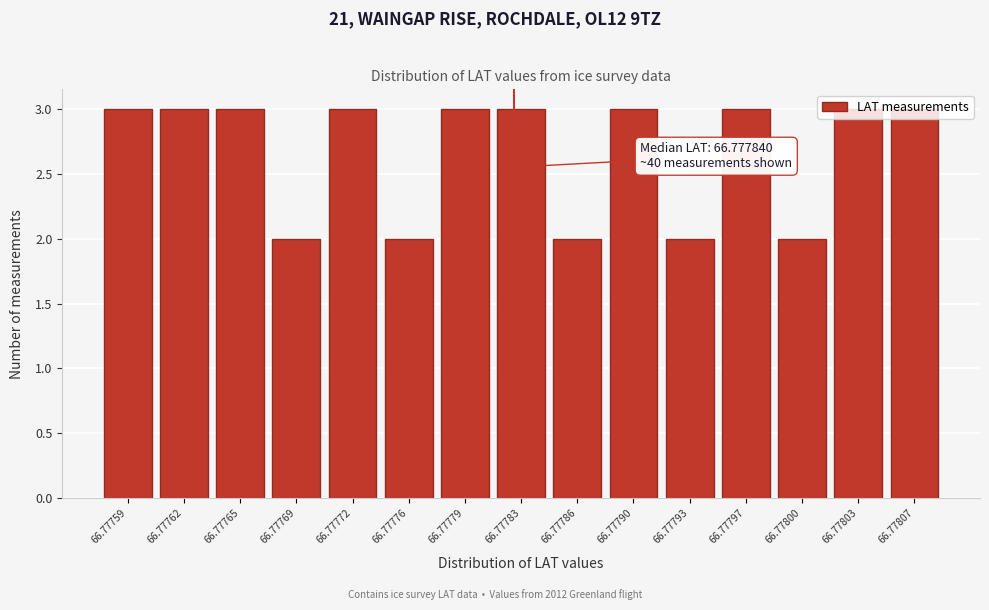

What is the ratio of the value at 66.77772 to the value at 66.77797?

1.0